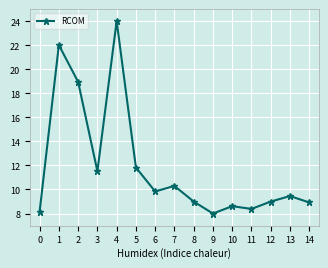

Reading left to right, what are all the values shown in this chart?

0=8.2	1=22.0	2=18.9	3=11.5	4=24.0	5=11.8	6=9.8	7=10.3	8=9.0	9=8.0	10=8.6	11=8.4	12=9.0	13=9.5	14=8.9